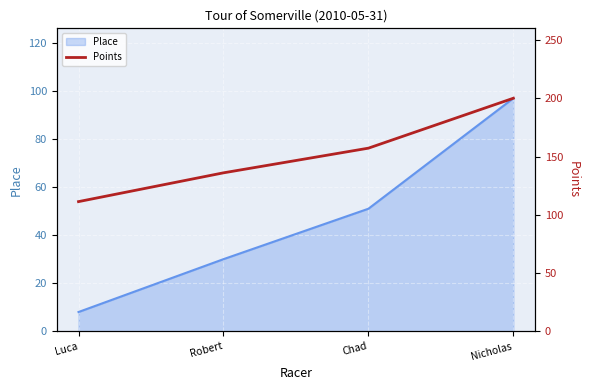

What is the greatest value displayed?

200.2